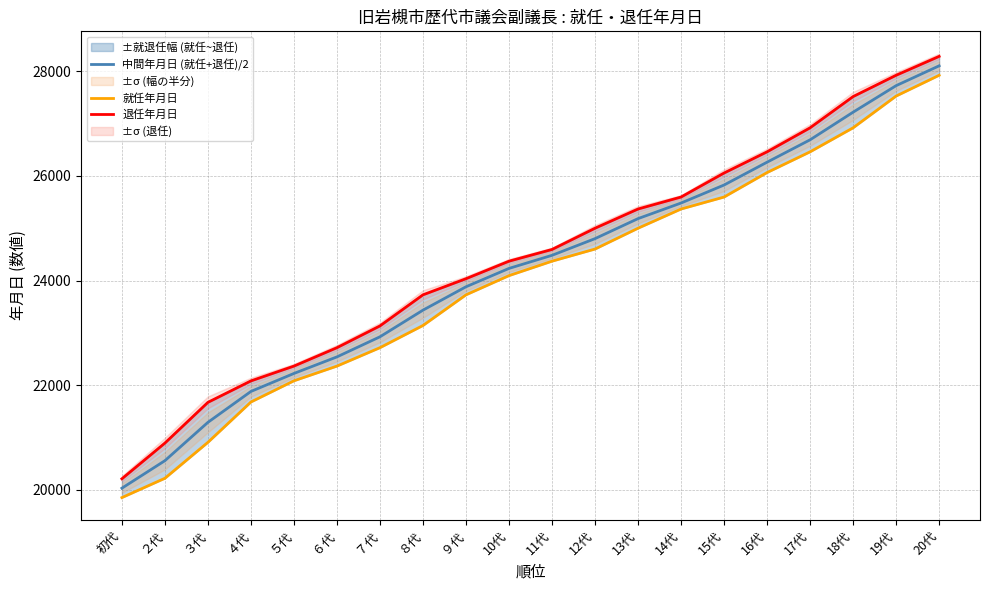

At how many categories does at least one series exceed 27688?

2